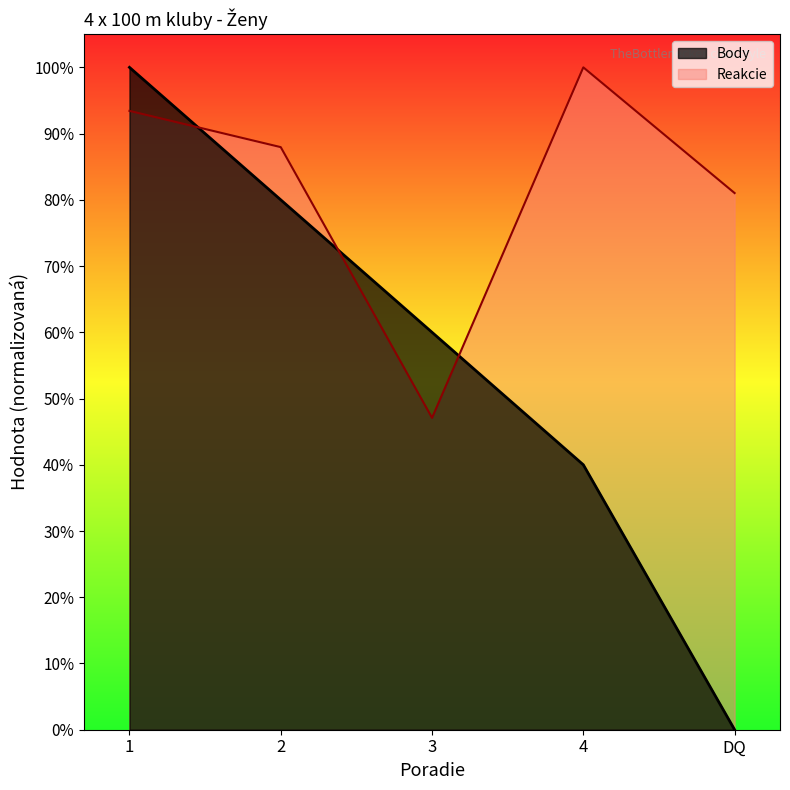

Is the value of Reakcie at 1 greater than the value of Body at 4?

Yes